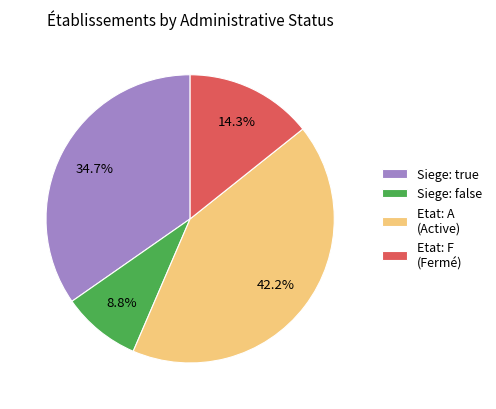

Which has a higher value, Siege: false or Etat: A (Active)?

Etat: A (Active)